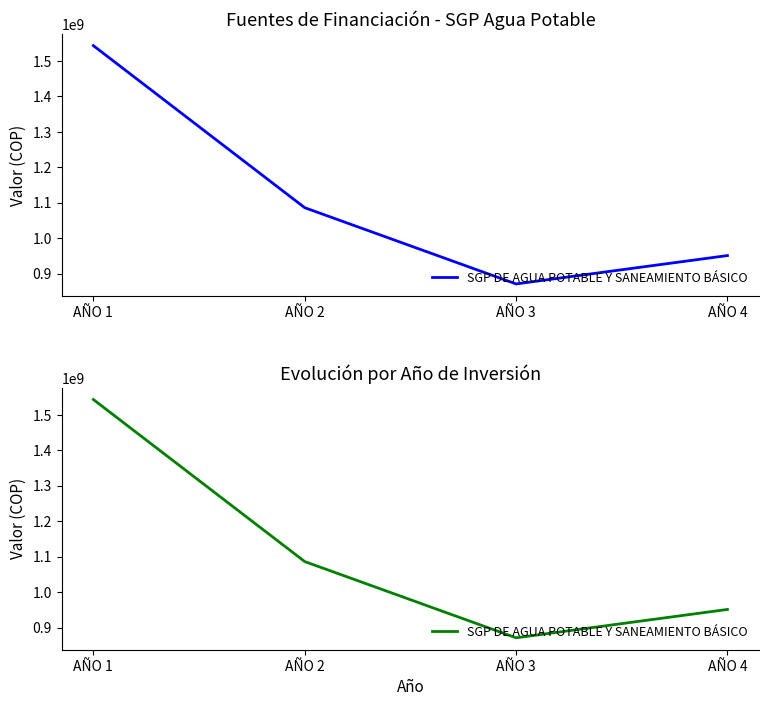

Reading right to left, extract all data points from this chart.

AÑO 4=951000000	AÑO 3=871000000	AÑO 2=1086000000	AÑO 1=1543000000